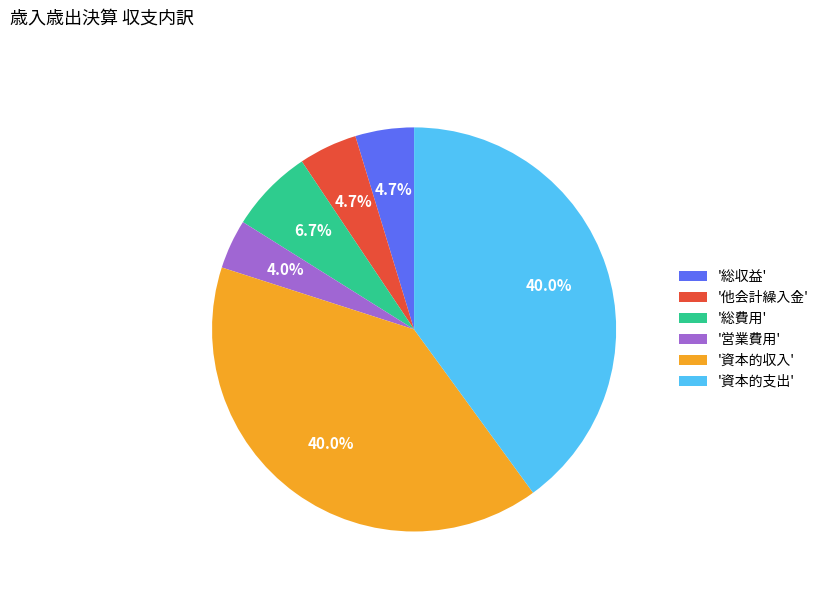

Between '総費用' and '総収益', which is larger?

'総費用'